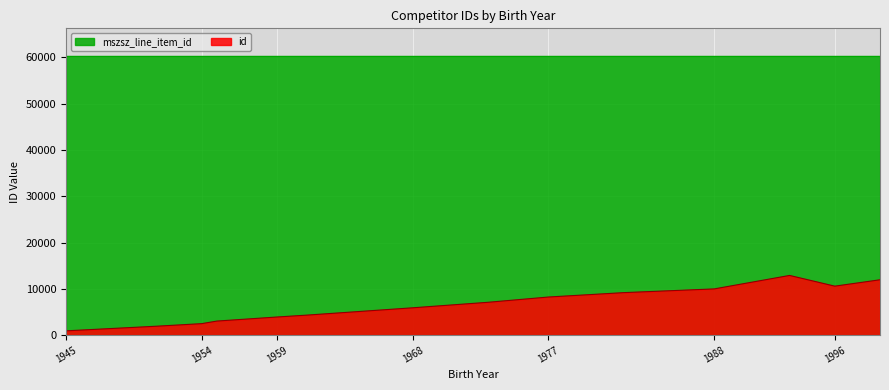

Which series has the largest total across all categories?

mszsz_line_item_id